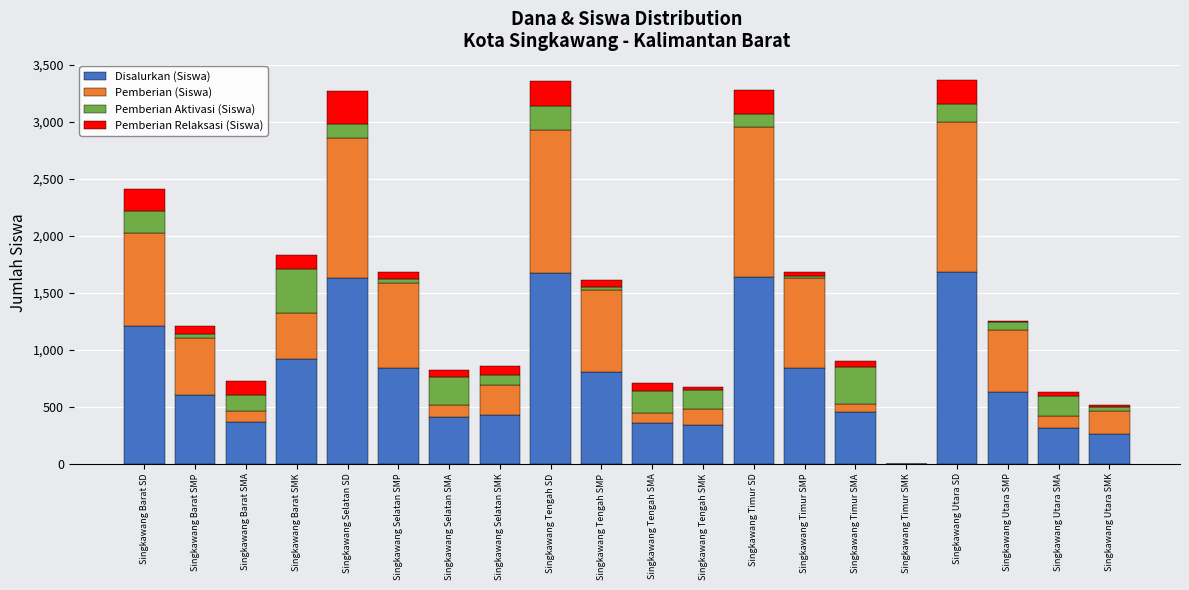

The Disalurkan (Siswa) series shows 337 at Singkawang Barat SD. True or false?

False